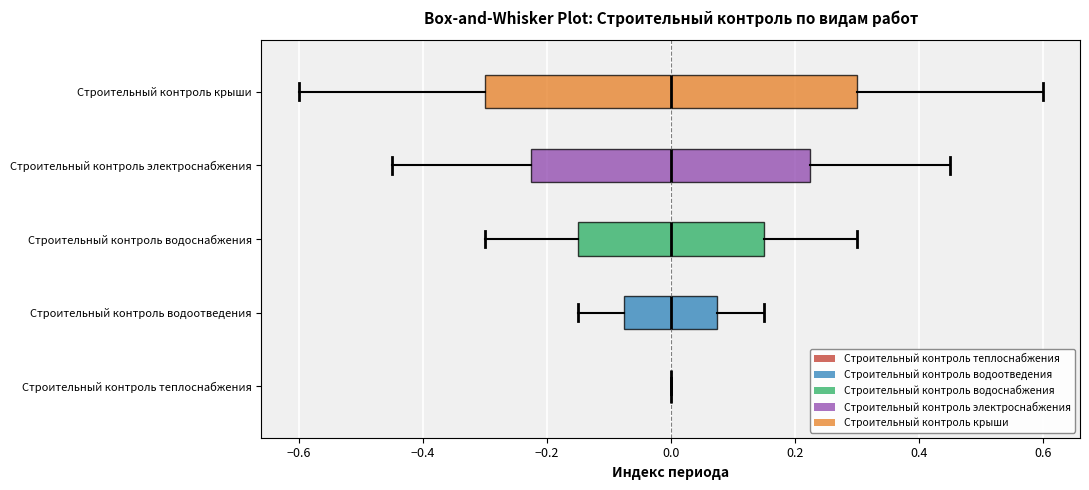

Where does the right whisker of the box for Строительный контроль крыши end on the x-axis? The values are not printed on the chart, so give them approximately, as read against the axis.

0.60